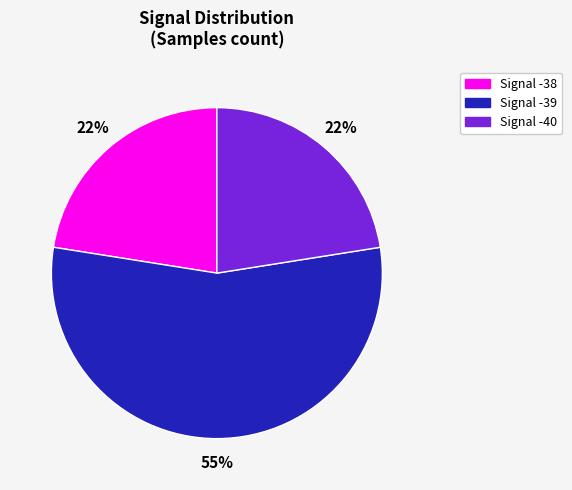

Does any single category account for the majority?

Yes